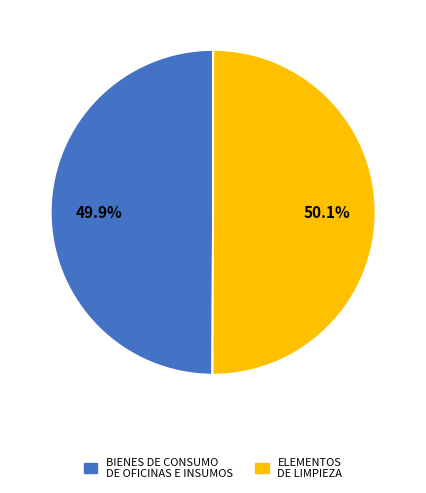

Does any single category account for the majority?

Yes